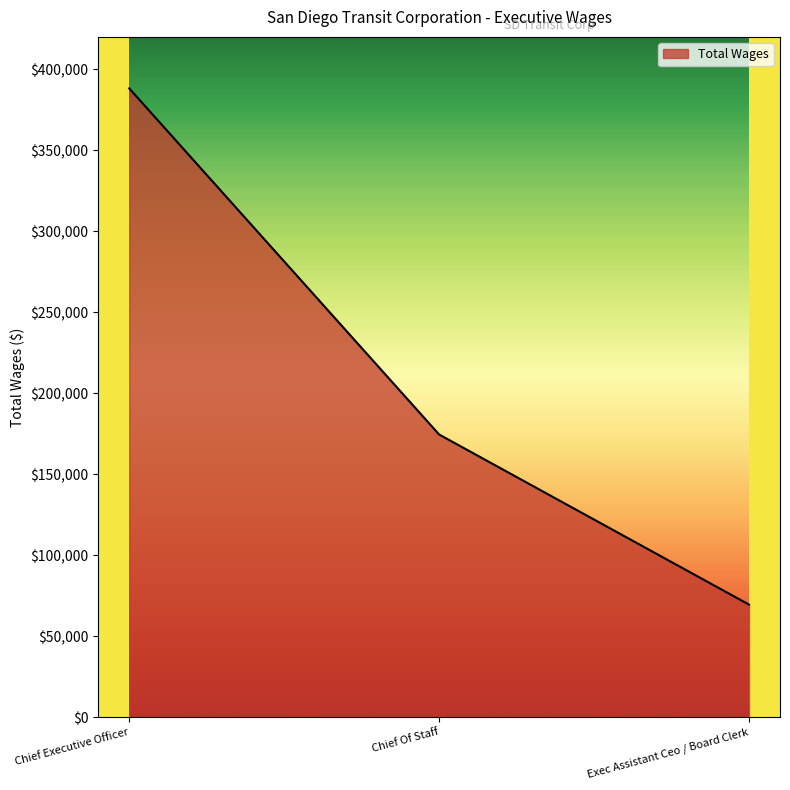

How many values are below 174497?

1